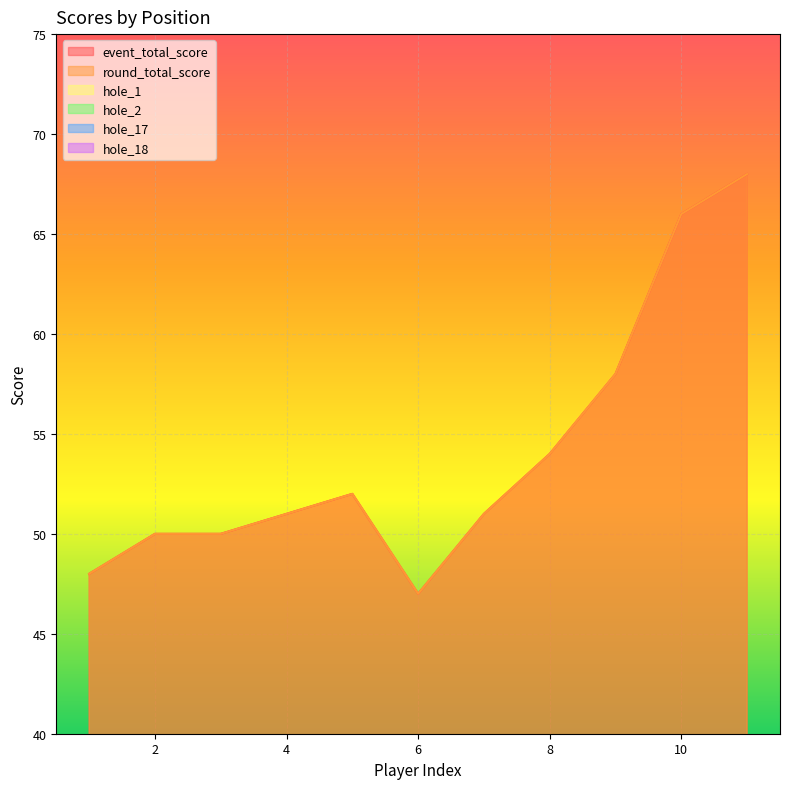

Where is the first local maximum for hole_2?

4